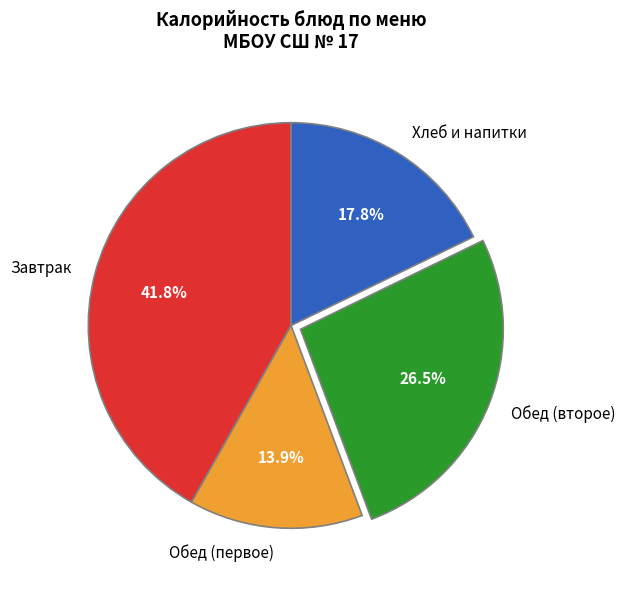

To the nearest percent, what is the difference between the largest and smallest slice percentages?

28%